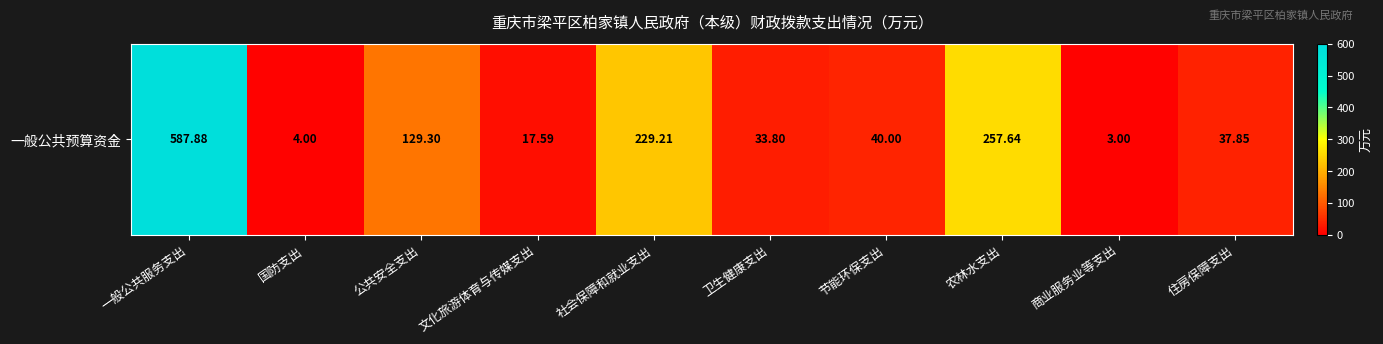

What is the difference between the values at 节能环保支出 and 国防支出?

36.0